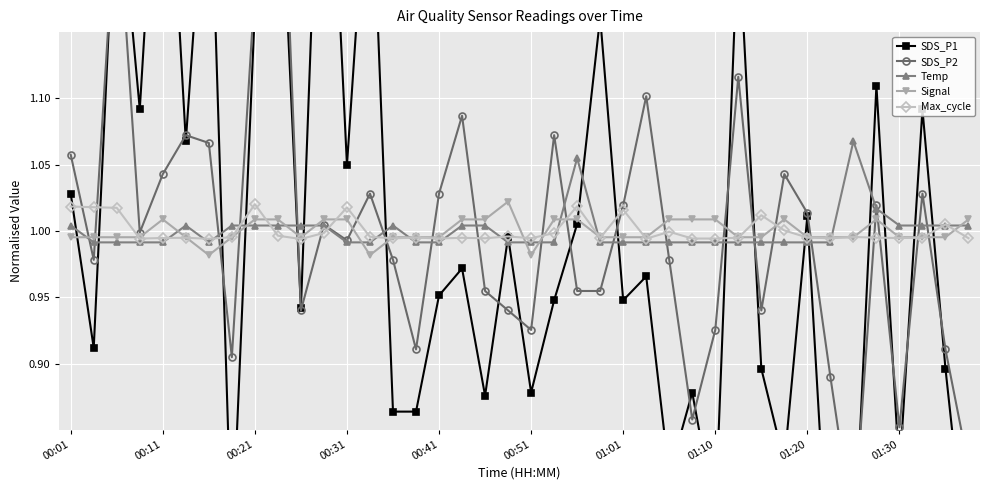

What is the maximum value shown in the chart?

1.4